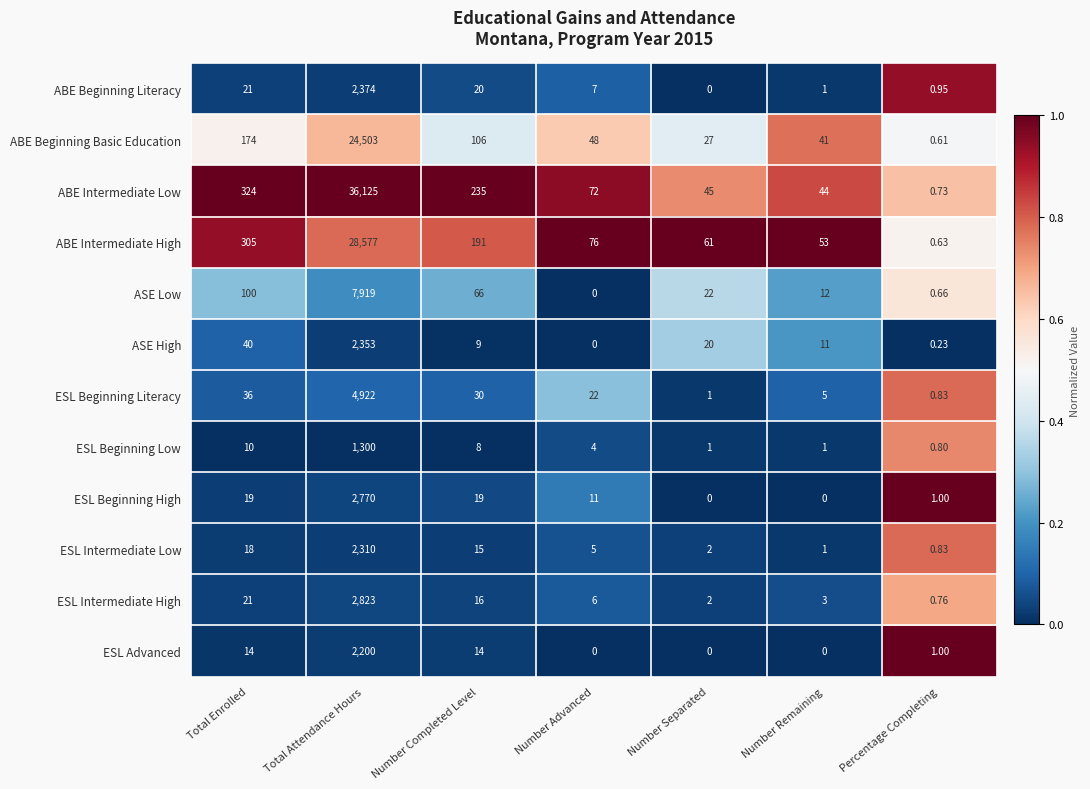

Which category has the highest value in the ESL Beginning Low series?

Total Attendance Hours